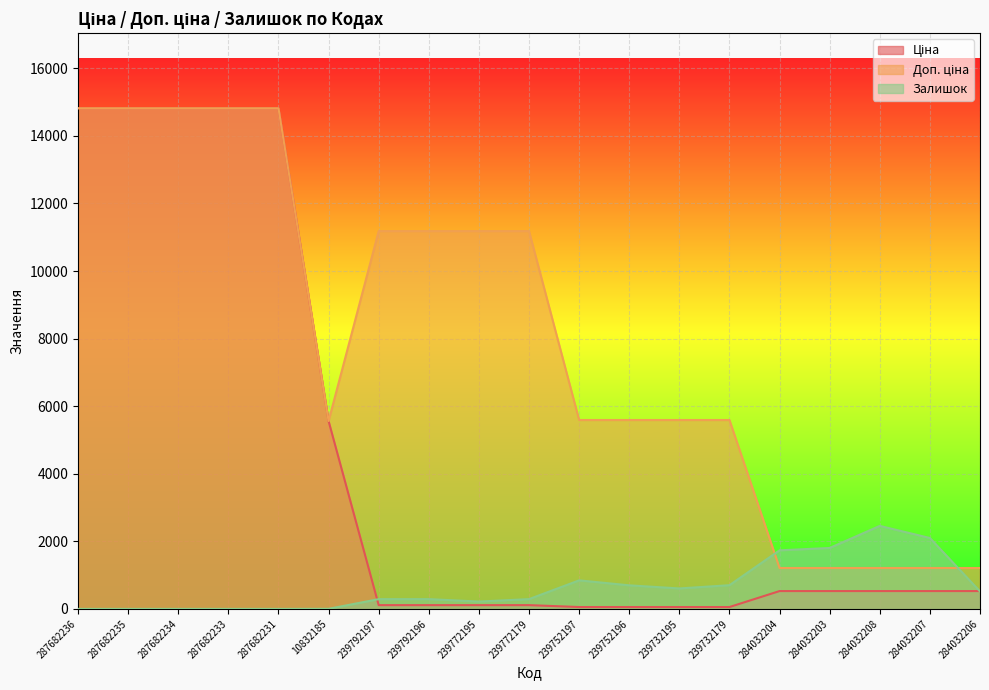

Does the chart display data point markers on the line(s)?

No